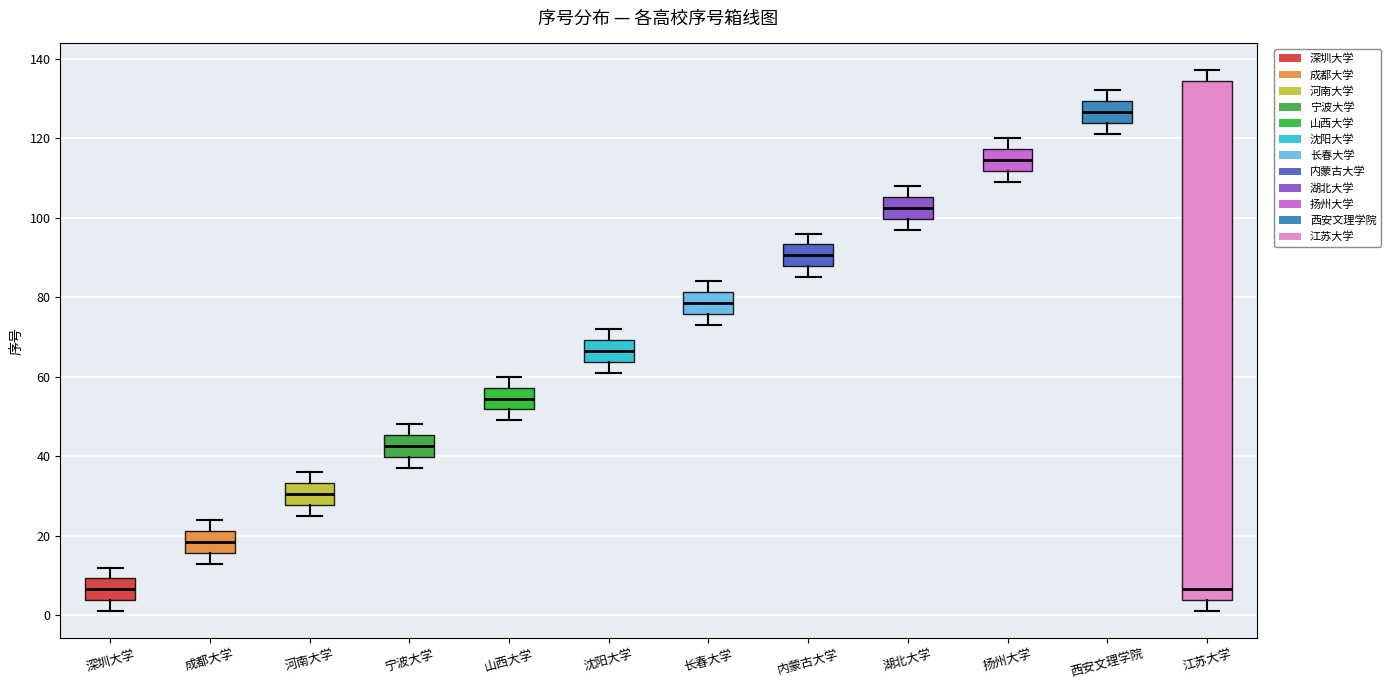

Comparing the boxes themselves (not the whiskers), which one is the tallest?

江苏大学